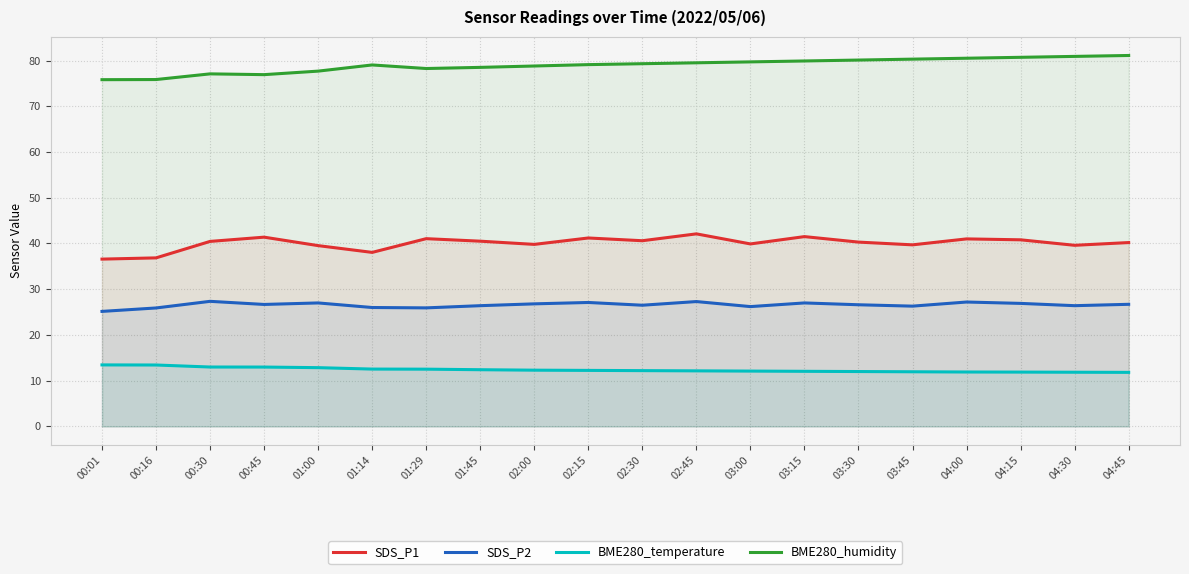

Reading left to right, list all the values displayed in this chart.

SDS_P1: 36.6	36.9	40.5	41.4	39.5	38.0	41.0	40.5	39.8	41.2	40.6	42.1	39.9	41.5	40.3	39.7	41.0	40.8	39.6	40.2
SDS_P2: 25.1	25.9	27.4	26.7	27.0	26.0	25.9	26.4	26.8	27.1	26.5	27.3	26.2	27.0	26.6	26.3	27.2	26.9	26.4	26.7
BME280_temperature: 13.4	13.4	13.0	13.0	12.8	12.5	12.5	12.4	12.3	12.2	12.2	12.2	12.1	12.1	12.0	11.9	11.9	11.9	11.8	11.8
BME280_humidity: 75.8	75.8	77.1	76.9	77.7	79.0	78.2	78.5	78.8	79.1	79.3	79.5	79.7	79.9	80.1	80.3	80.5	80.7	80.9	81.1